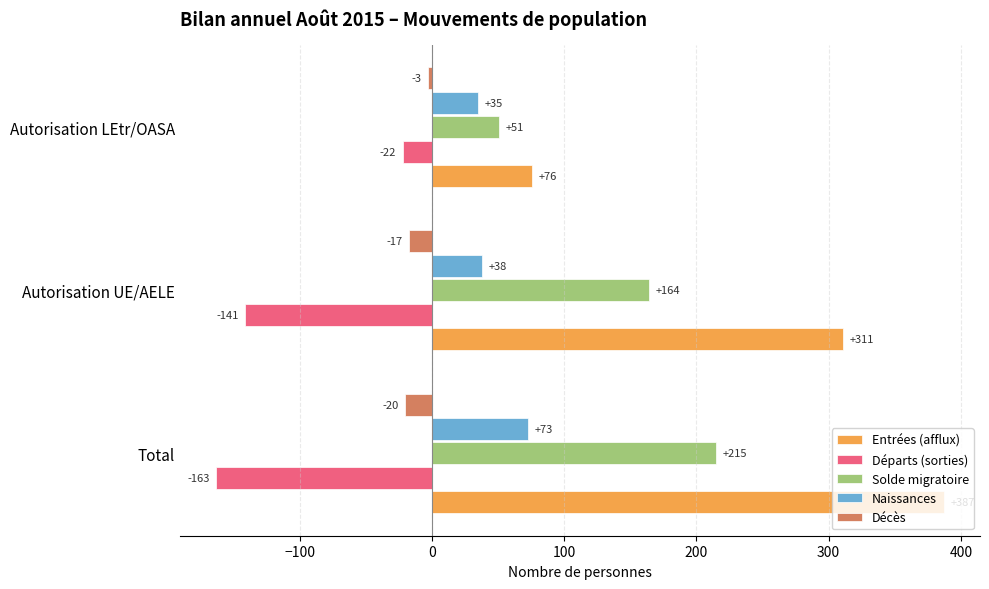

What is the difference between the second highest and minimum values in the Entrées (afflux) series?

235